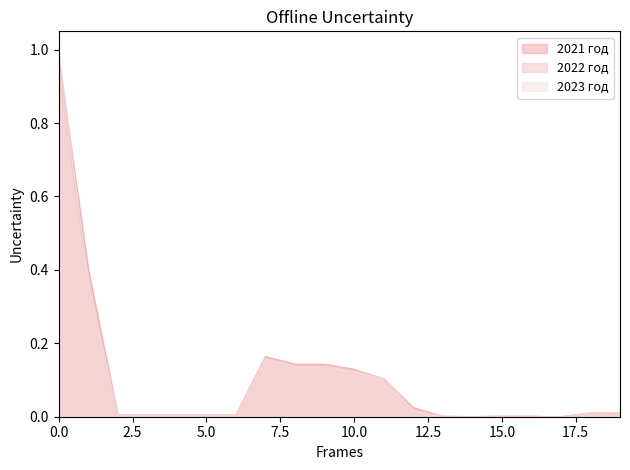

Where is 2022 год nearest to the value 0?

17